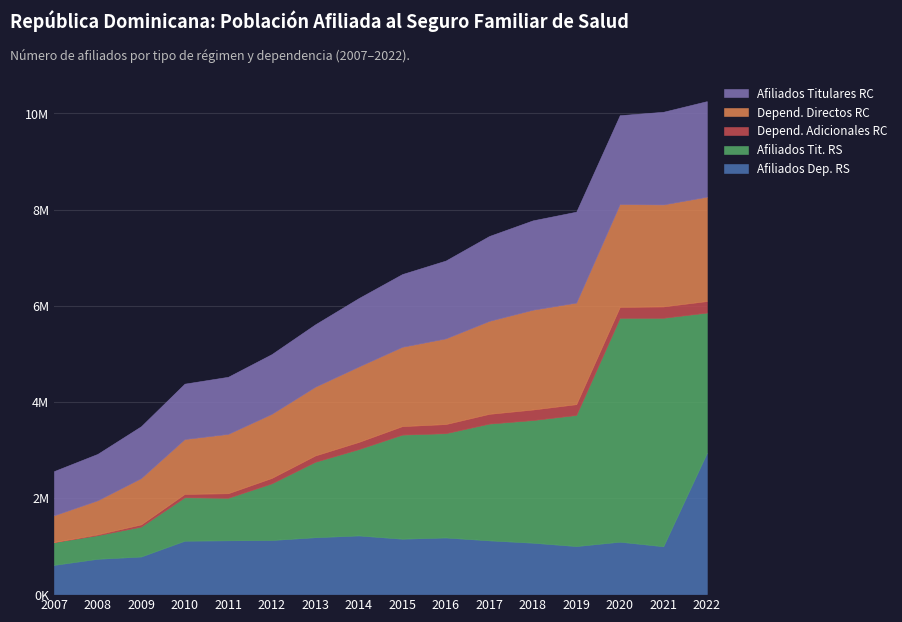

The Afiliados Titulares RC series shows 1788751 at 2010. True or false?

False